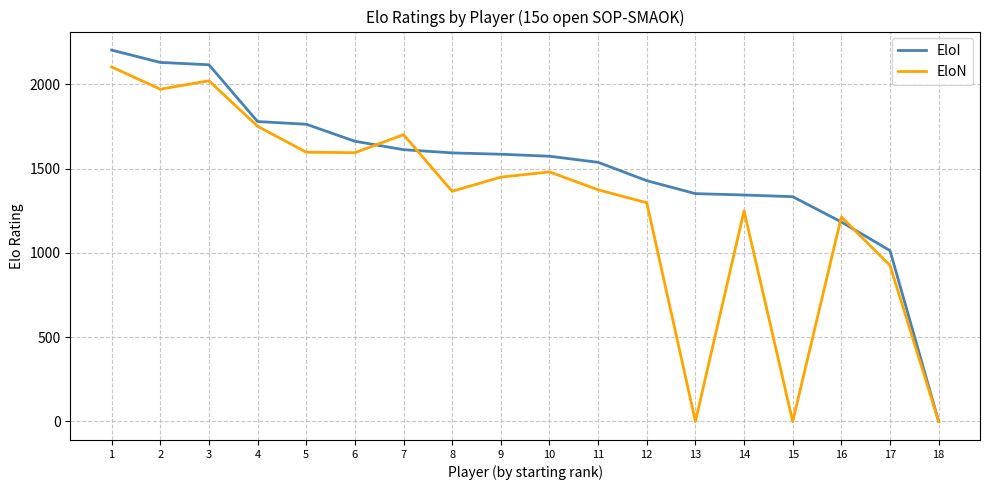

At which label does EloN first exceed 1450?

1